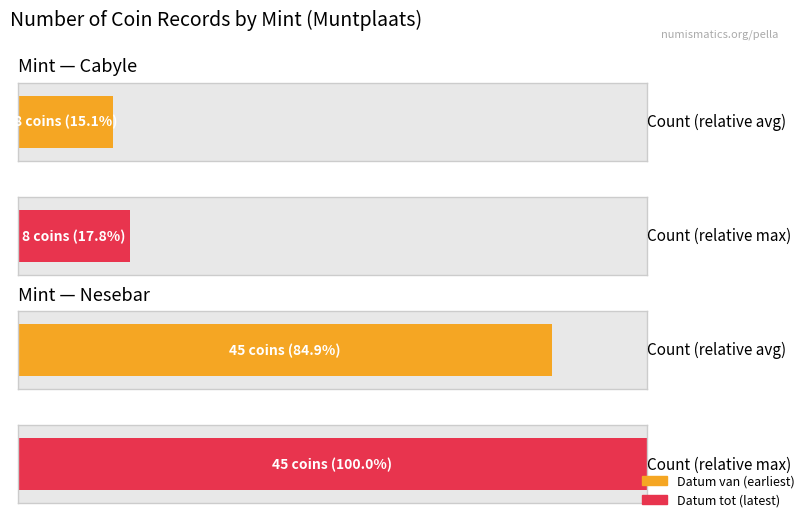

Rank the series by their maximum value, from lowest to highest.

Datum van, Datum tot